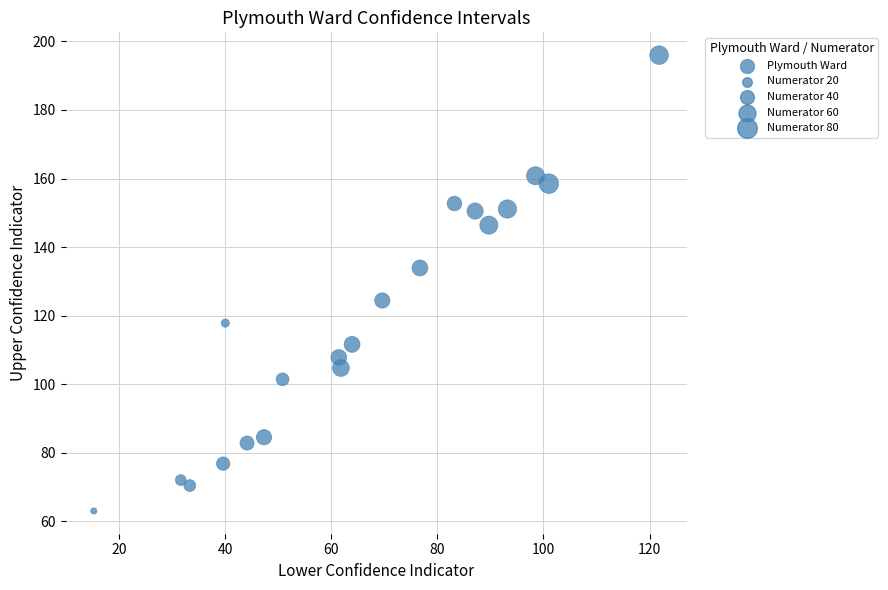

What is the range of X values (max minus min)?

106.6